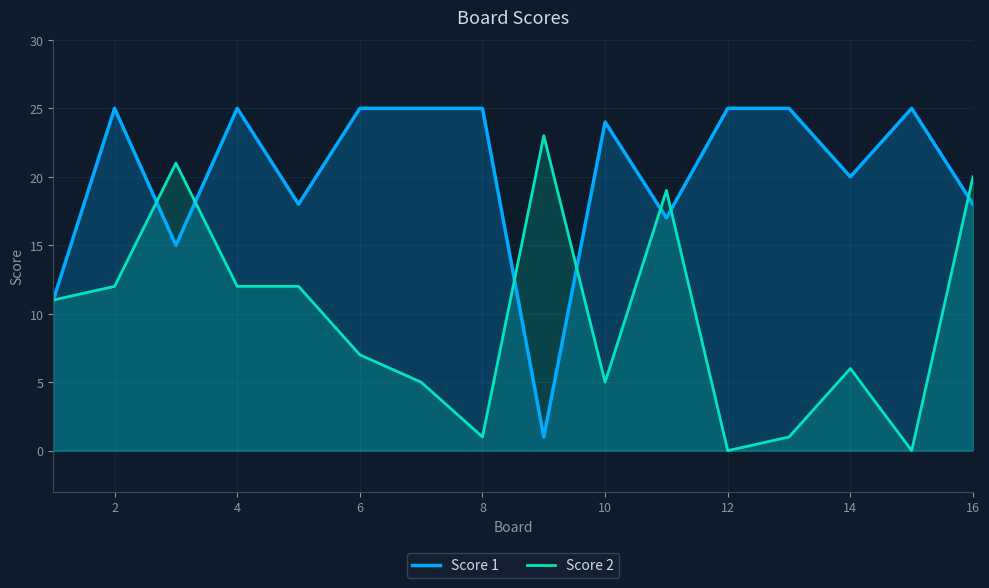

What are all the series names shown in the legend?

Score 1, Score 2